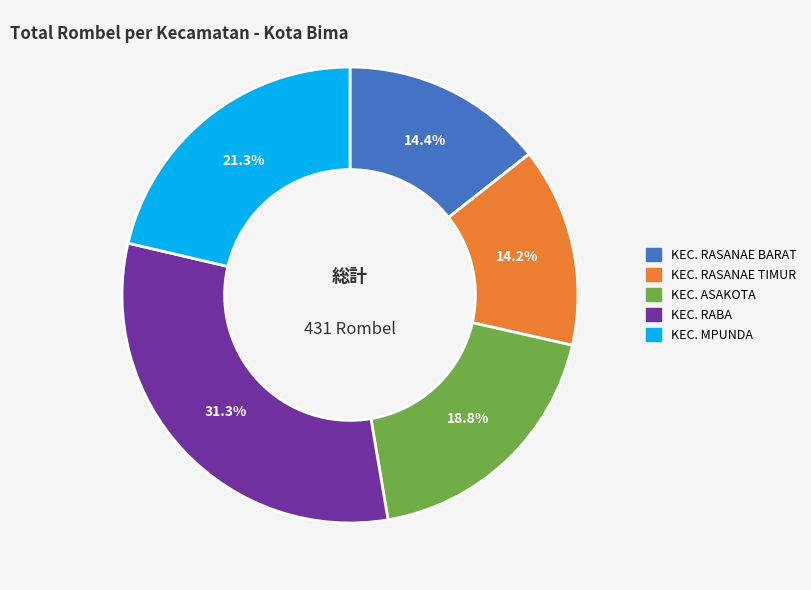

What percentage is the KEC. RASANAE TIMUR slice, to the nearest percent?

14%